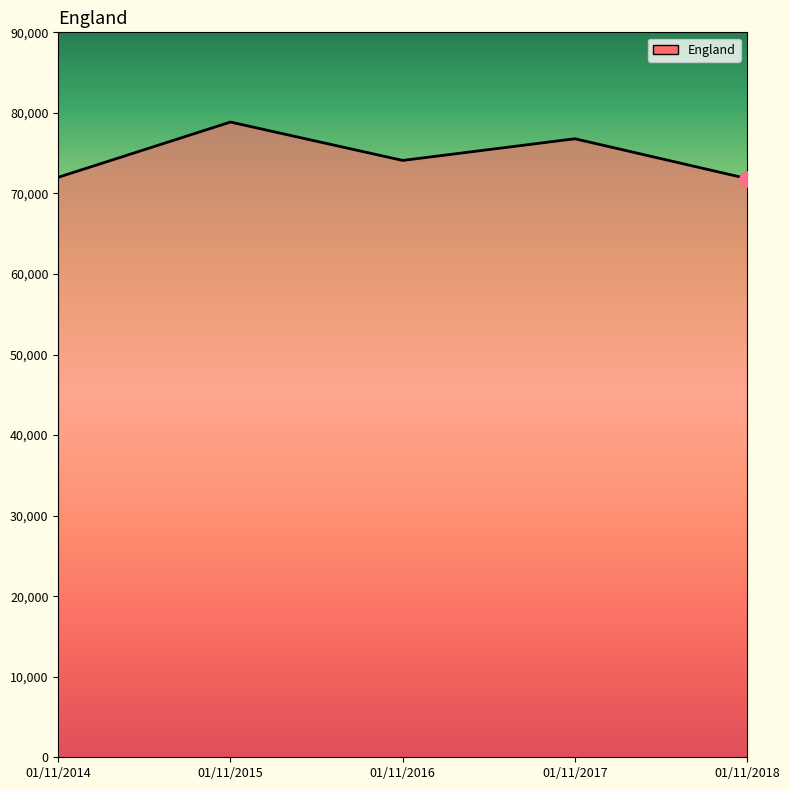

Which has a higher value, 01/11/2016 or 01/11/2015?

01/11/2015